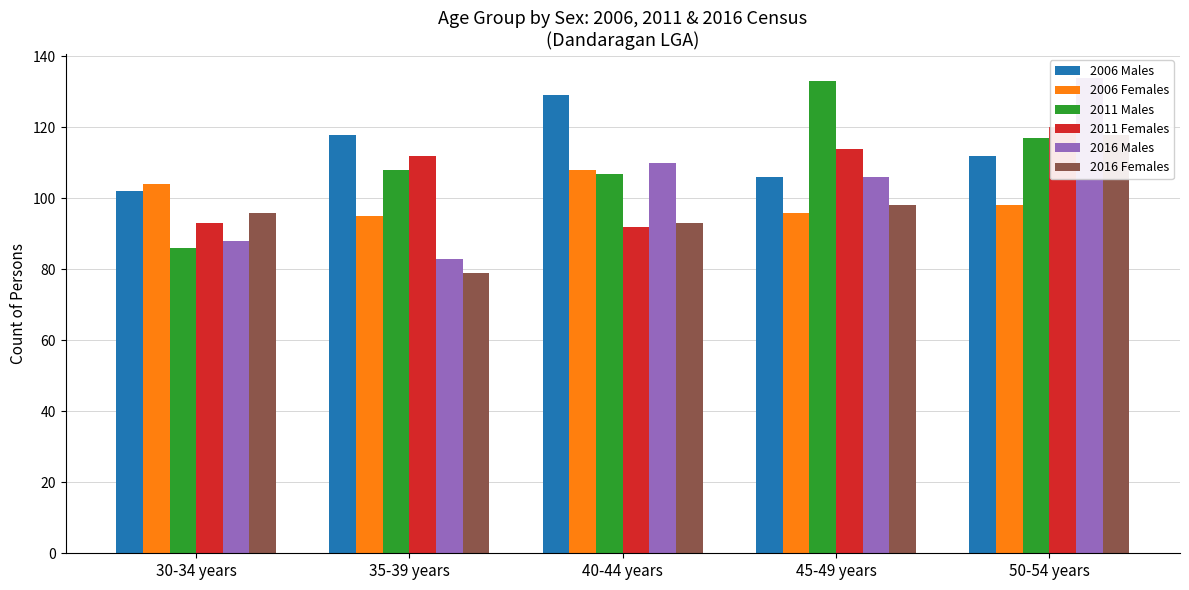

Which category has the highest value in the 2011 Males series?

45-49 years